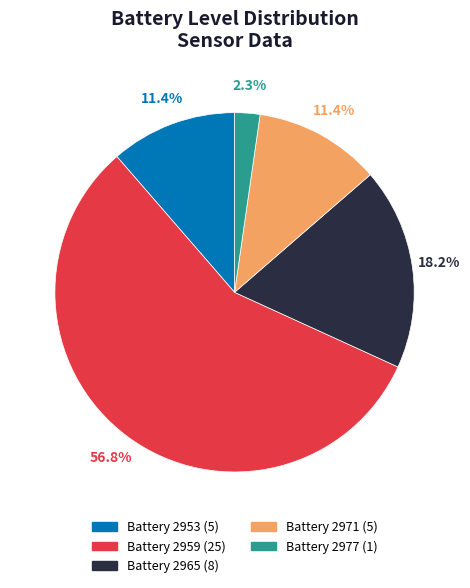

Is there a majority slice in this chart?

Yes